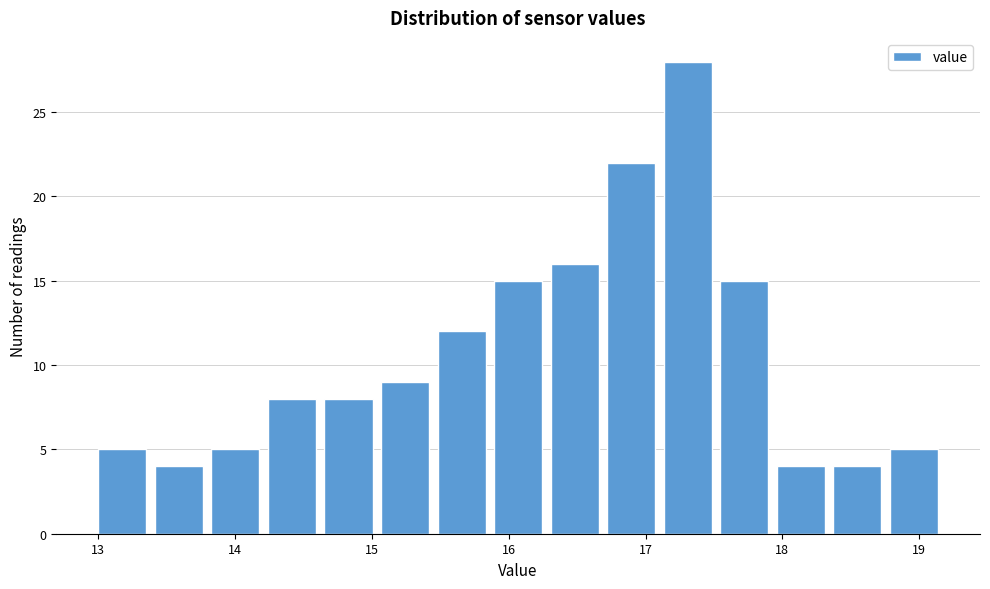

How tall is the bar that spans 18.0 to 18.4 on the x-axis? Neither the bar edges nor the heights are printed on the chart, so give them approximately, as read against the axes.

4